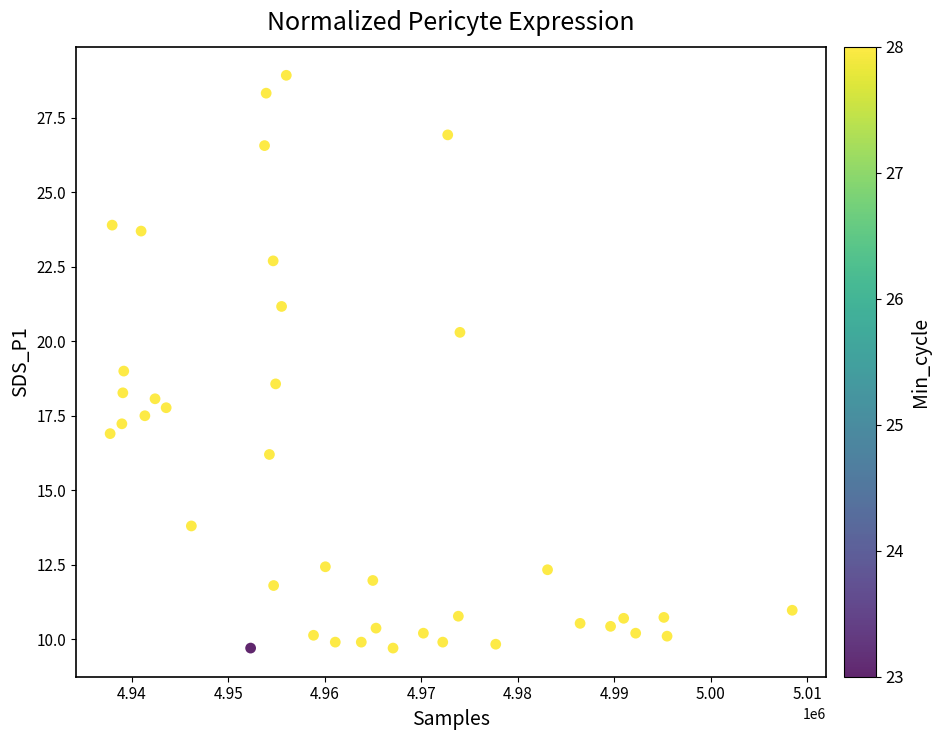

What is the range of X values (max minus min)?

70693.0